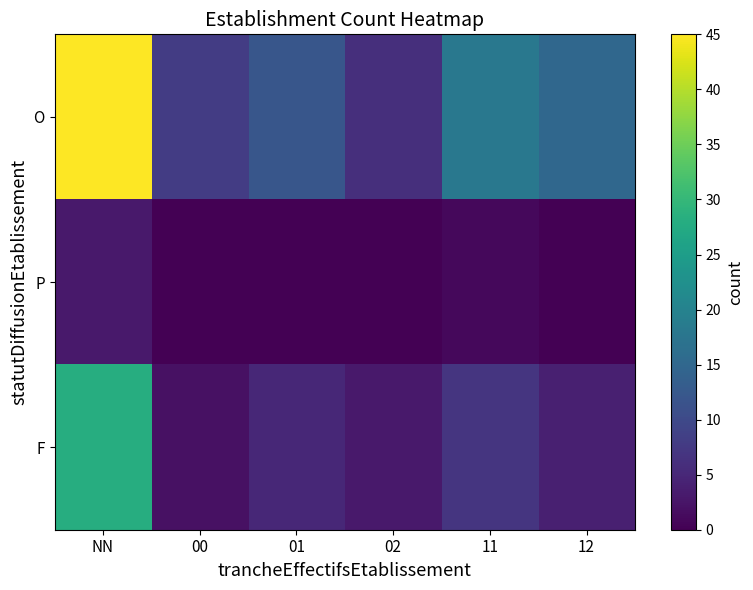

What is the spread (max minus min) of values at 12?

15